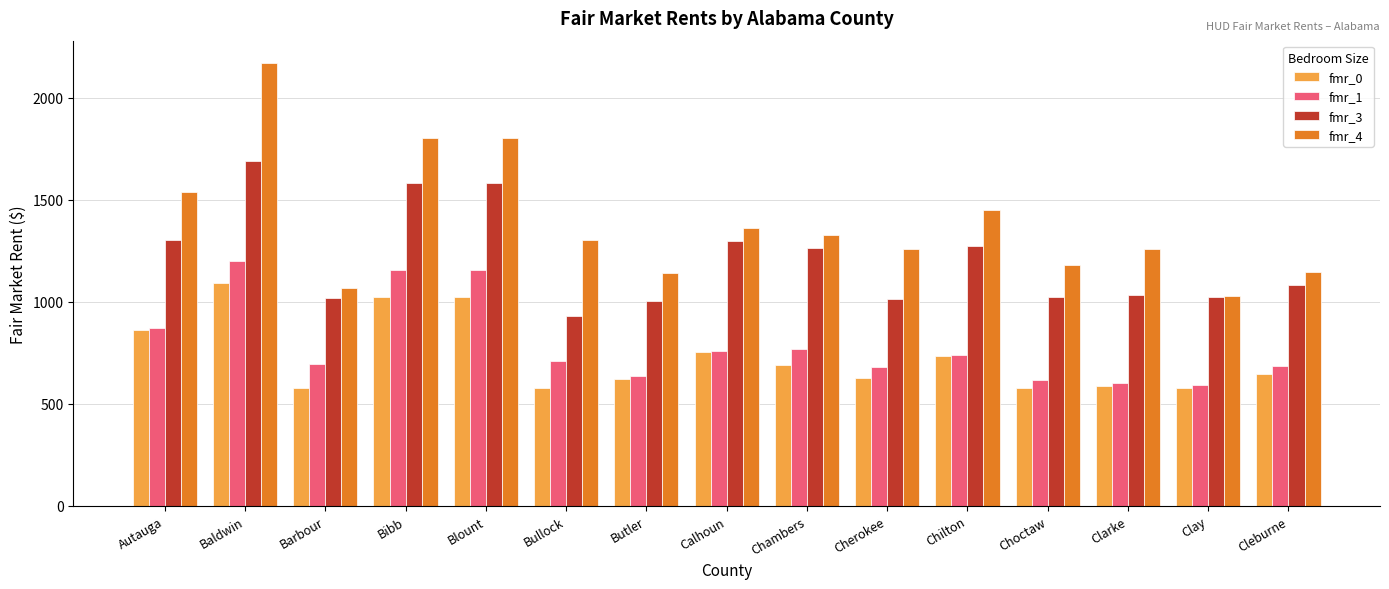

At how many categories does at least one series exceed 1812?

1